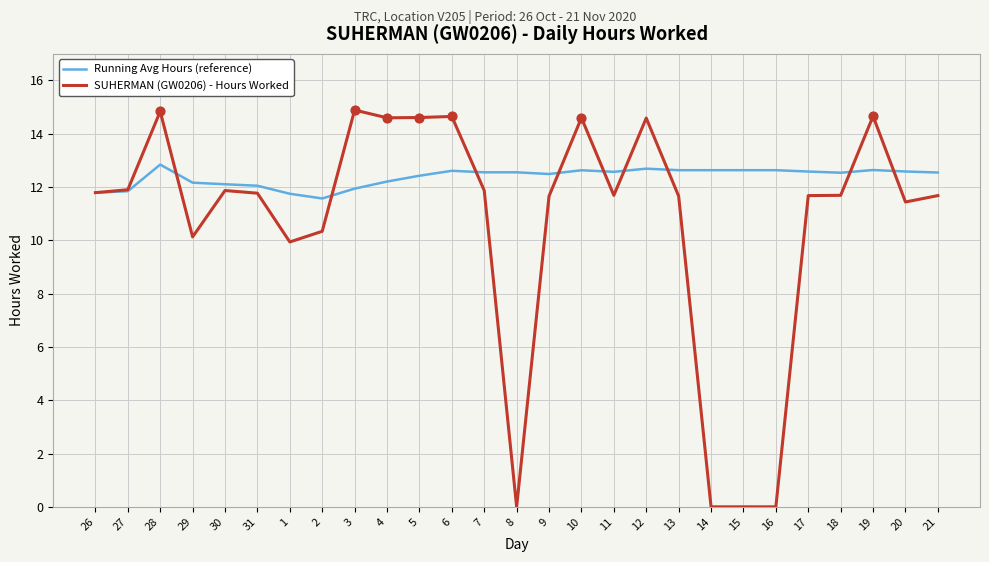

Which series has the widest spread of values?

SUHERMAN (GW0206) - Hours Worked